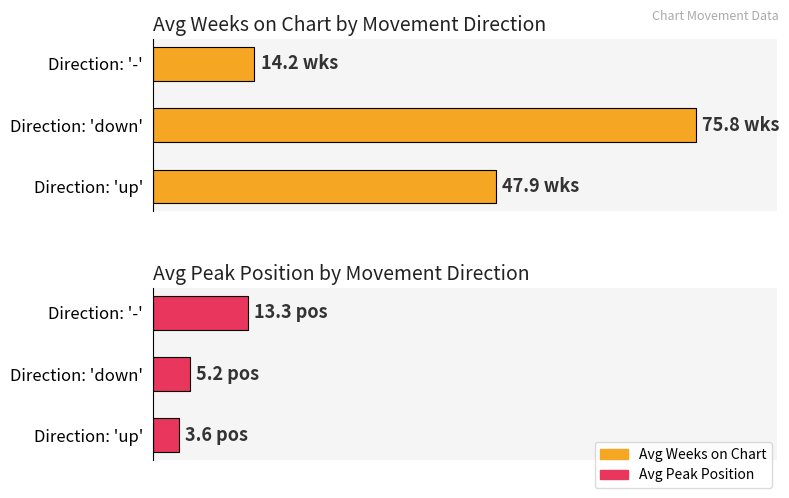

What is the minimum value for Avg Weeks on Chart?

14.2